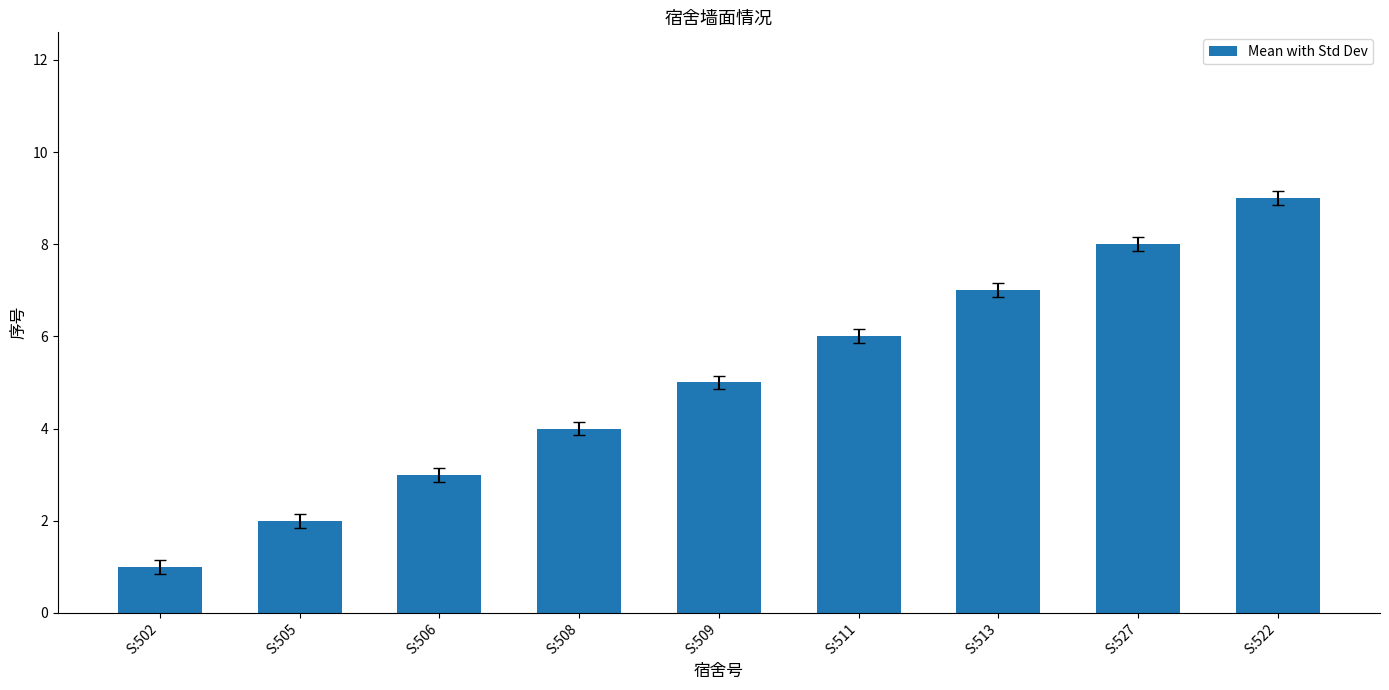

What is the smallest value displayed?

1